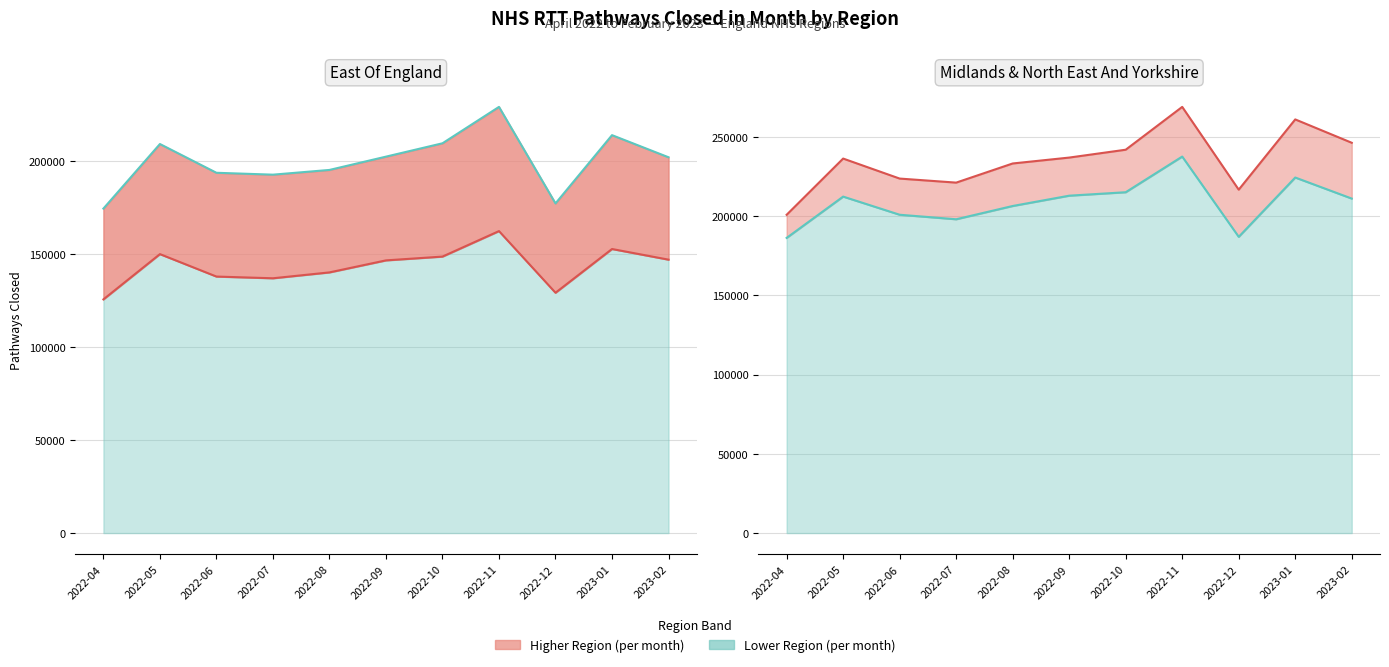

The value of East Of England at 2022-06 is 55295.1. True or false?

False